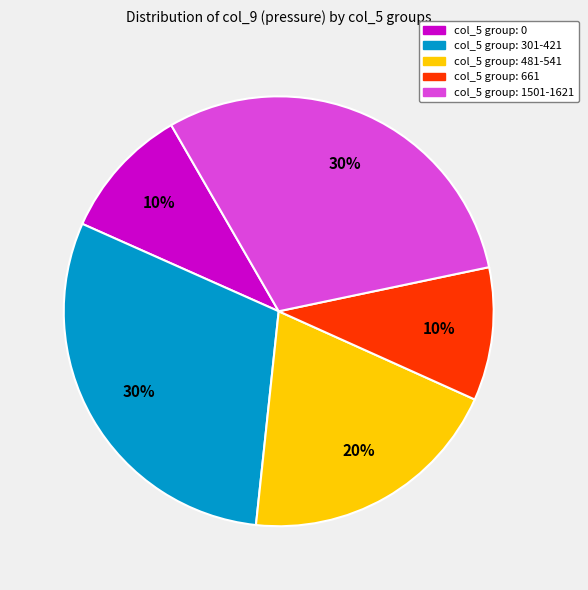

Is there any slice that represents more than half of the pie?

No